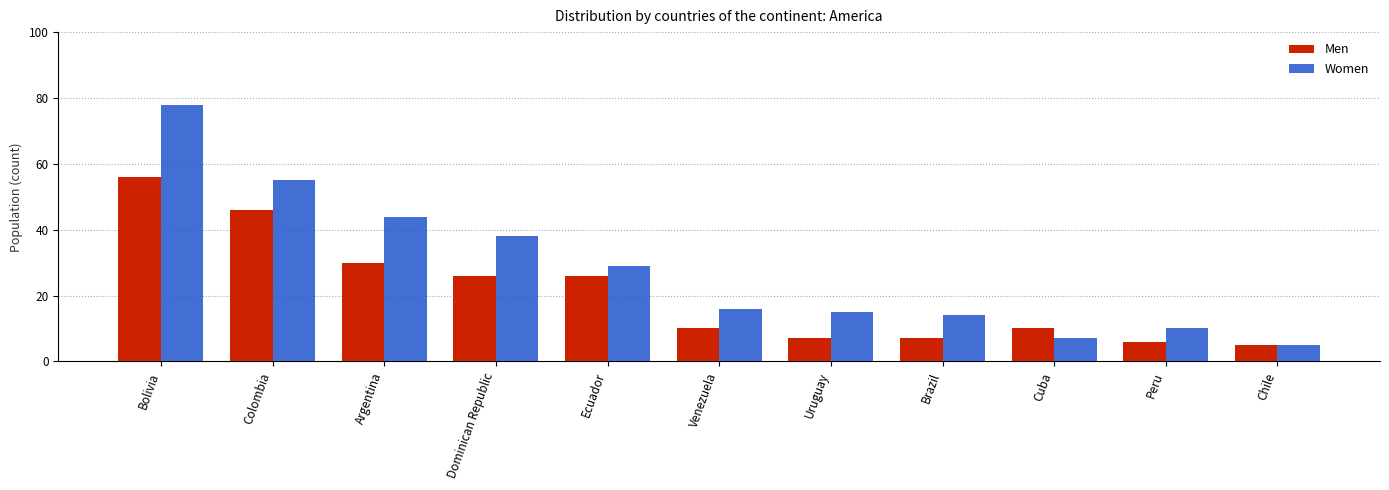

How many bars are there in total?

22